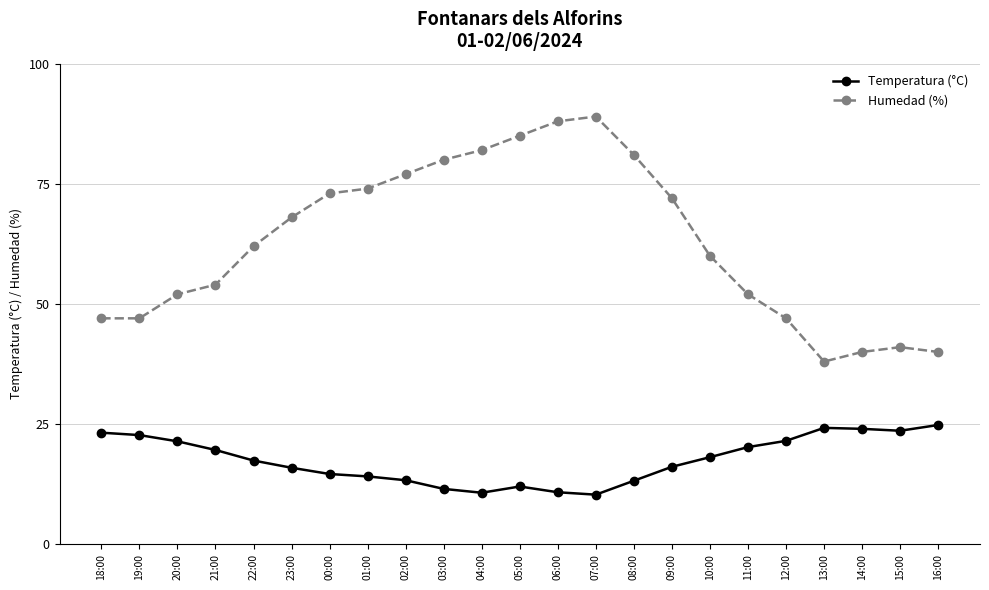

What is the difference between the Temperatura (°C) values at 22:00 and 20:00?

4.0